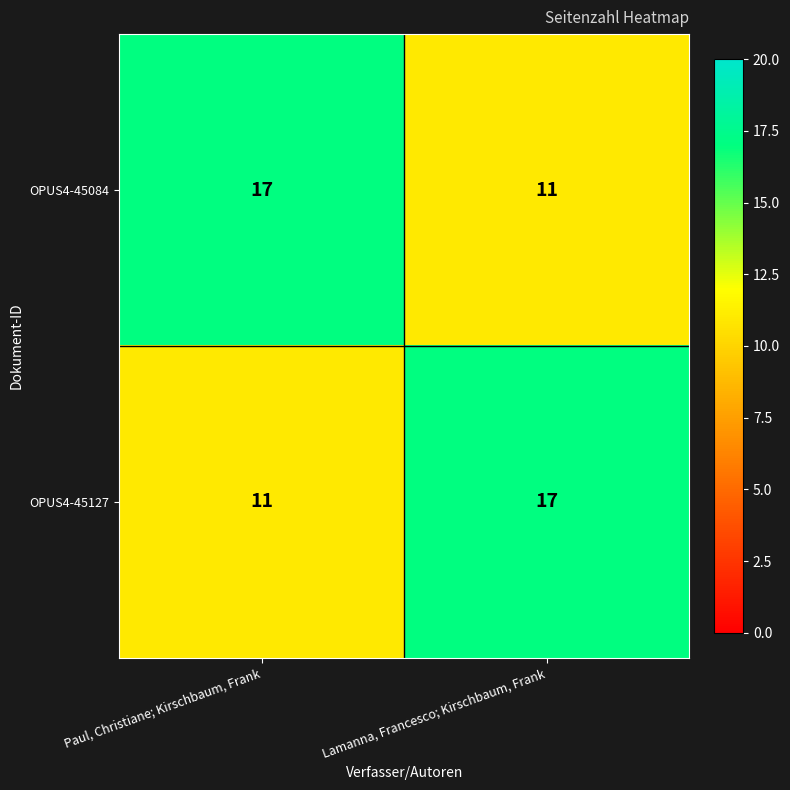

What is the minimum value shown in the chart?

11